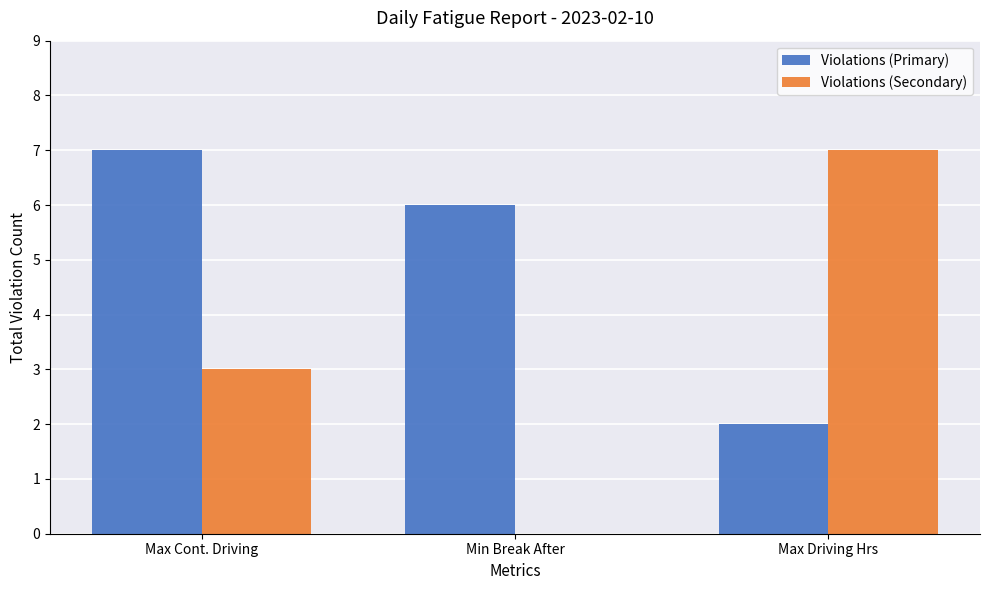

Is the value of Violations (Secondary) at Max Driving Hrs greater than the value of Violations (Primary) at Min Break After?

Yes